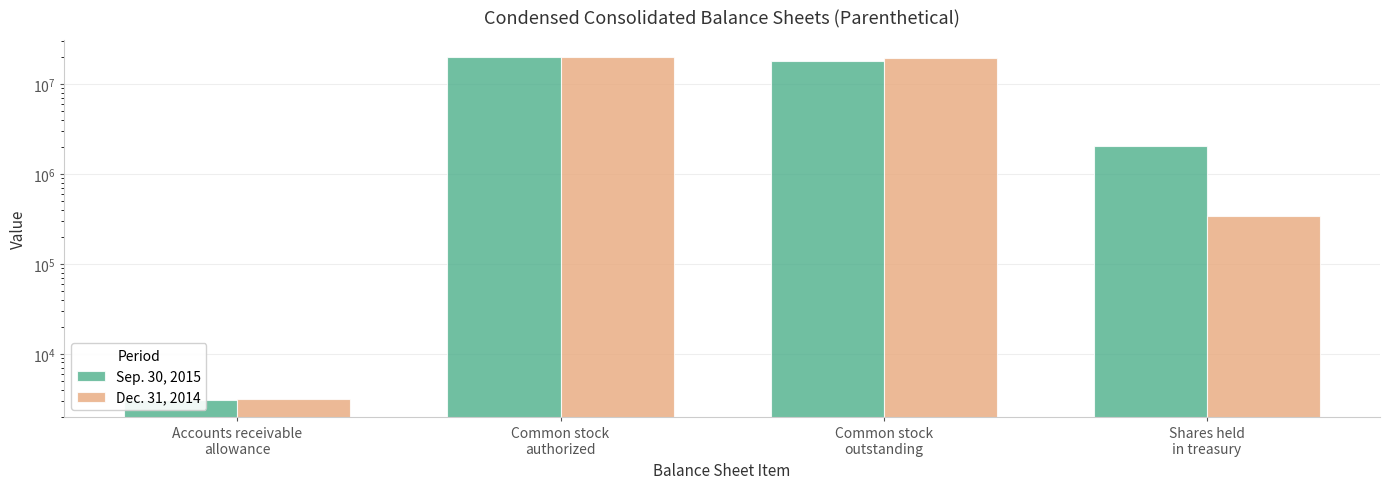

What is the label of the 2nd bar from the right?

Common stock
outstanding